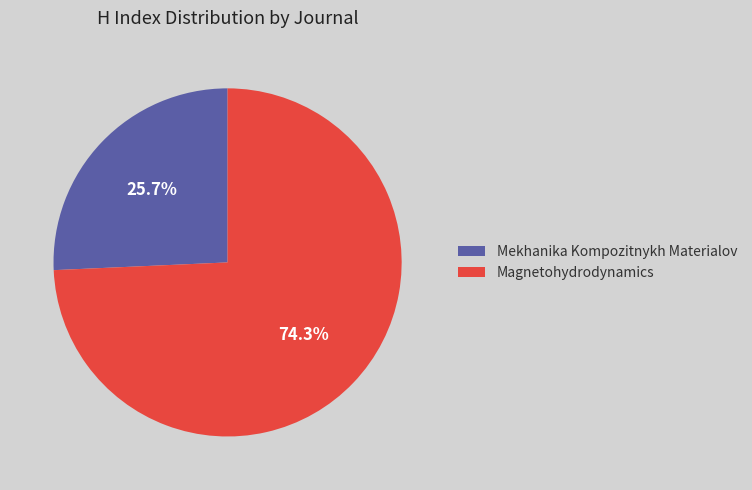

Combined, what portion of the pie is Mekhanika Kompozitnykh Materialov and Magnetohydrodynamics?

100.0%